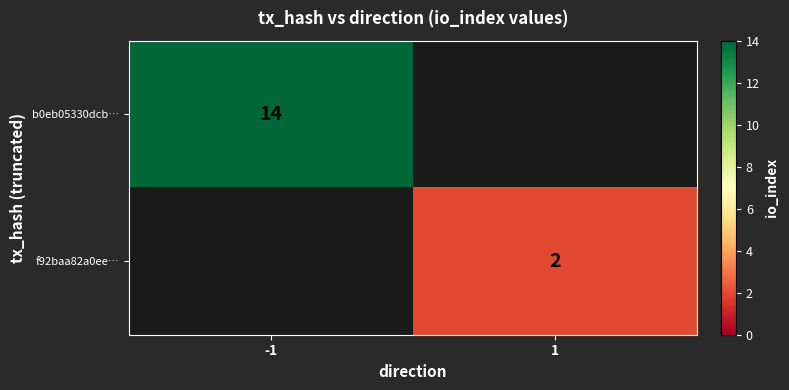

Is it true that f92baa82a0ee… equals 2 at 1?

True